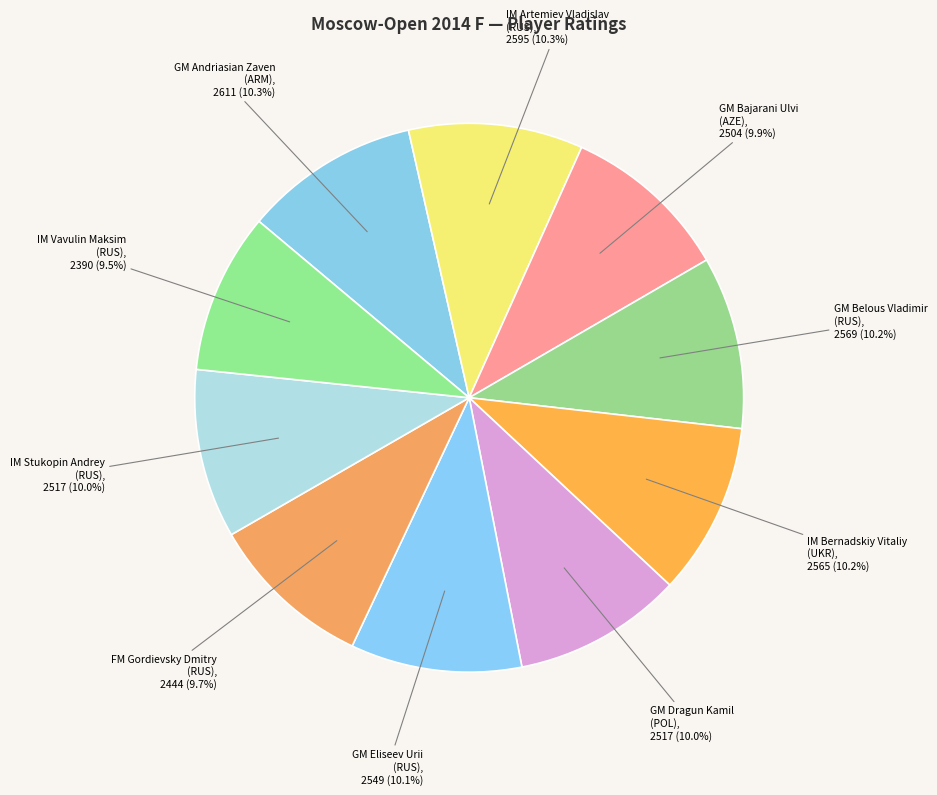

What portion of the pie excludes IM Artemiev Vladislav (RUS)?

89.7%